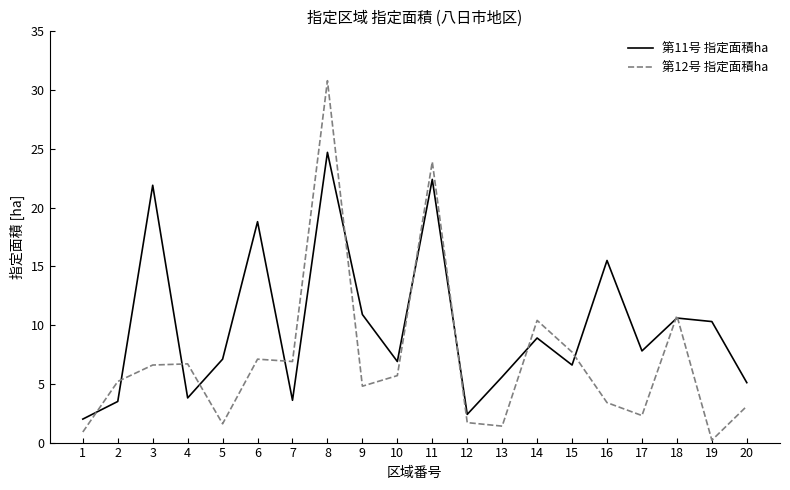

At which category does the chart reach its peak across all series?

8